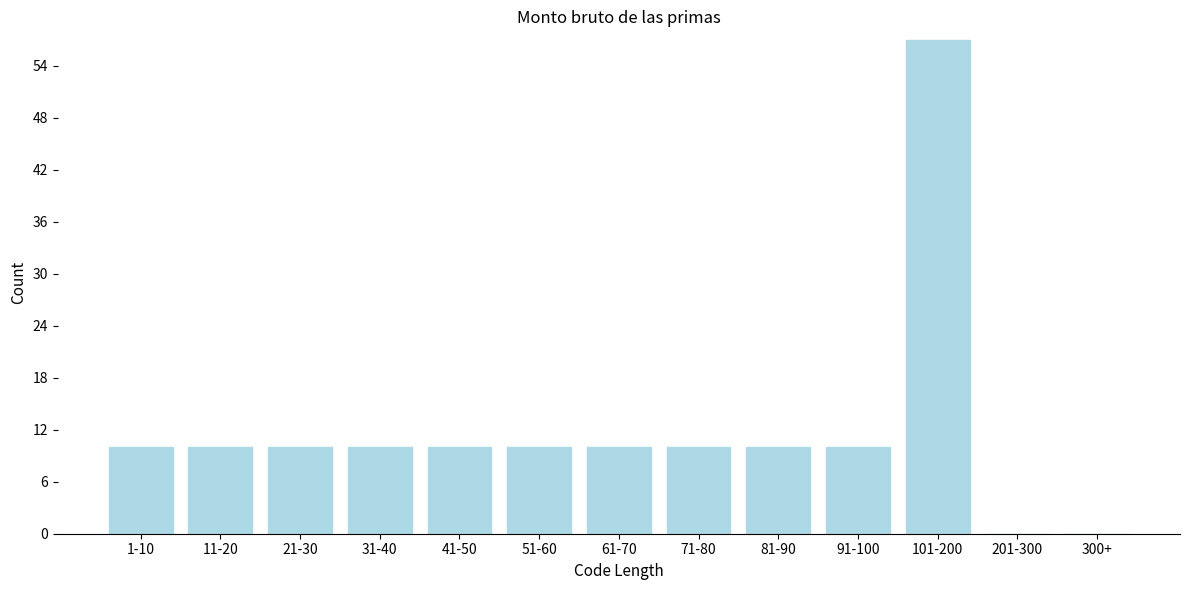

Reading right to left, what are all the values shown in this chart?

300+=0	201-300=0	101-200=57	91-100=10	81-90=10	71-80=10	61-70=10	51-60=10	41-50=10	31-40=10	21-30=10	11-20=10	1-10=10